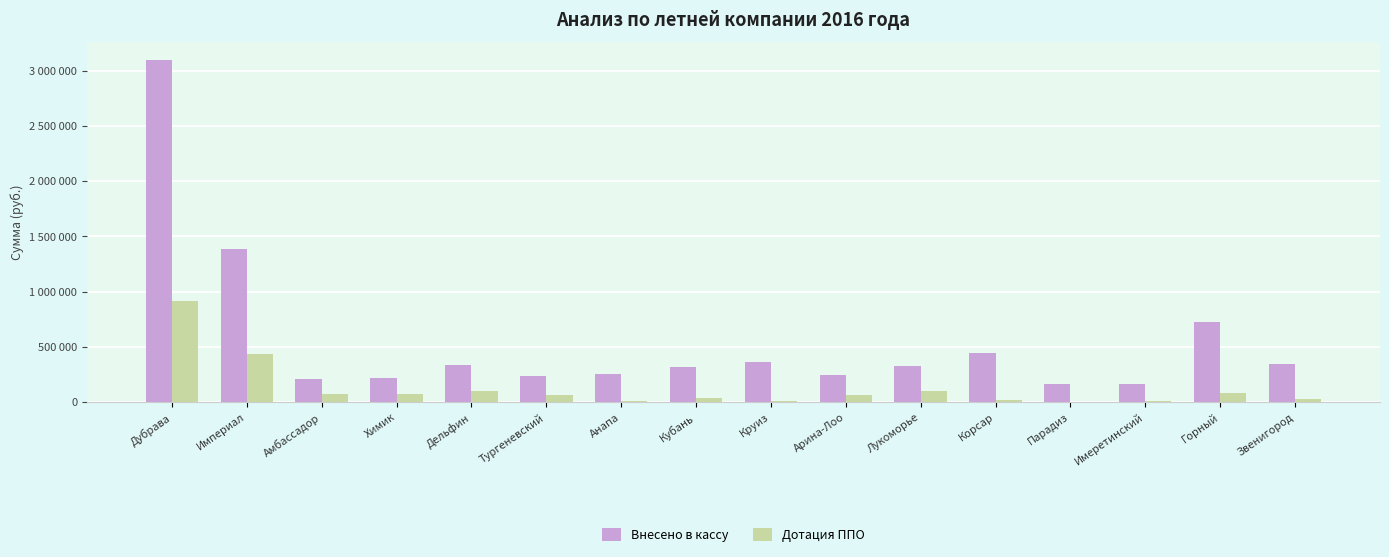

Reading left to right, transcribe all the data shown in this chart.

Внесено в кассу: Дубрава=3099720	Империал=1385280	Амбассадор=209760	Химик=217980	Дельфин=334020	Тургеневский=233320	Анапа=258360	Кубань=318600	Круиз=358080	Арина-Лоо=243780	Лукоморье=329700	Корсар=440000	Парадиз=158900	Имеретинский=160600	Горный=724520	Звенигород=341710
Дотация ППО: Дубрава=918000	Империал=432000	Амбассадор=72000	Химик=71000	Дельфин=99000	Тургеневский=63000	Анапа=8000	Кубань=34000	Круиз=9000	Арина-Лоо=63000	Лукоморье=102000	Корсар=15000	Парадиз=3000	Имеретинский=5000	Горный=81000	Звенигород=31000